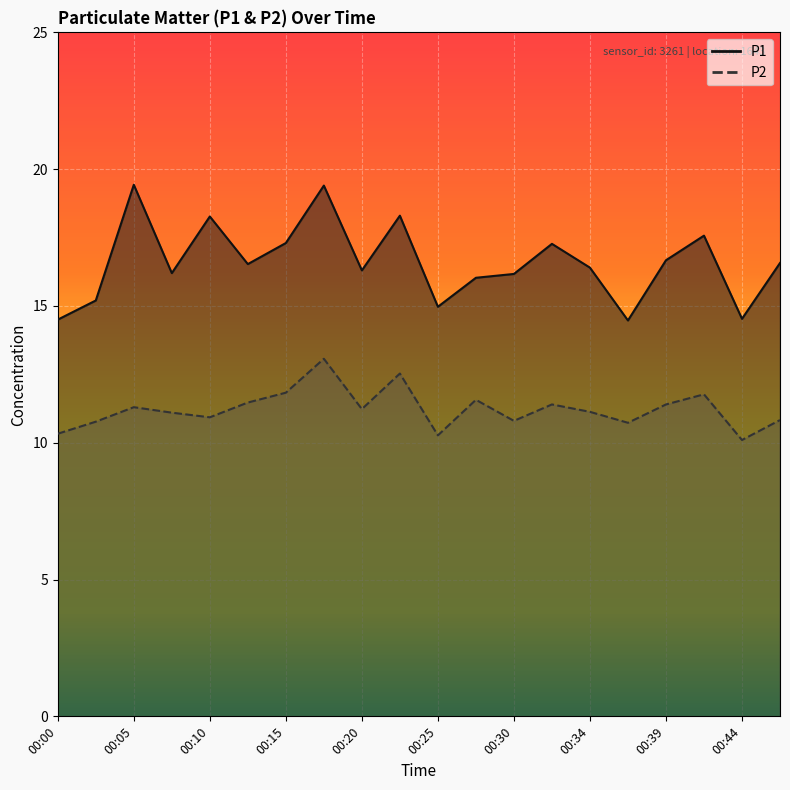

What are all the series names shown in the legend?

P1, P2